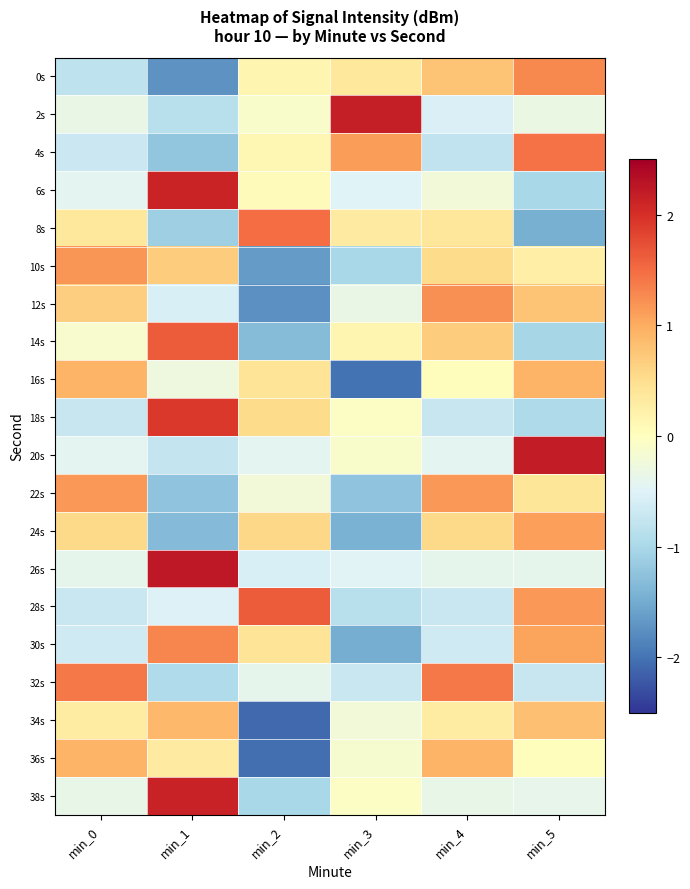

At which category is the sum across all series the highest?

min_5